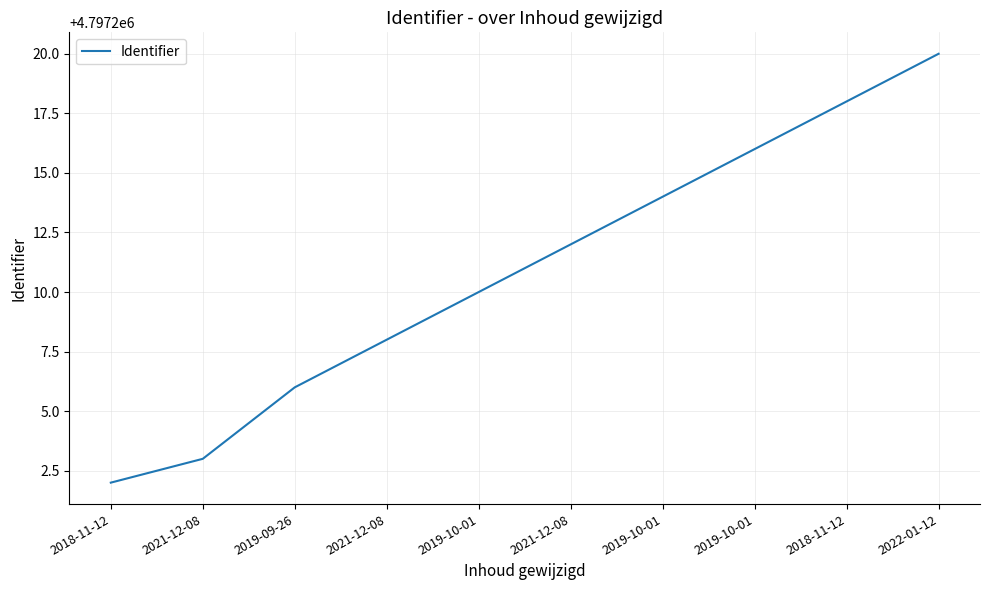

Reading left to right, transcribe all the data shown in this chart.

2018-11-12=4797202	2021-12-08=4797203	2019-09-26=4797206	2021-12-08=4797208	2019-10-01=4797210	2021-12-08=4797212	2019-10-01=4797214	2019-10-01=4797216	2018-11-12=4797218	2022-01-12=4797220